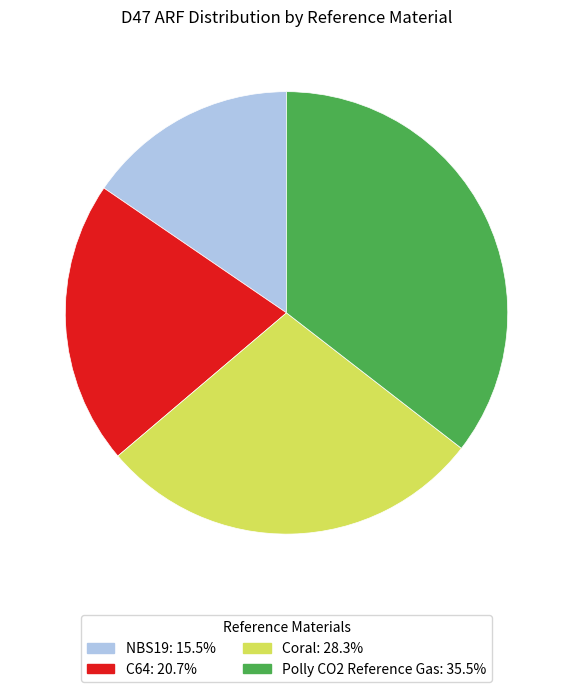

Which slice is the largest?

Polly CO2 Reference Gas